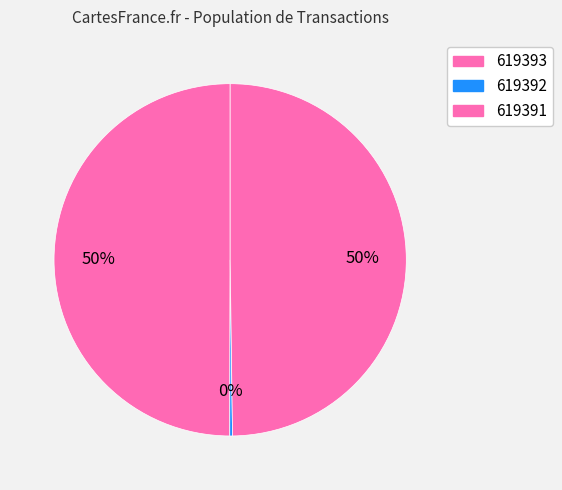

Which has a higher value, 619392 or 619393?

619393